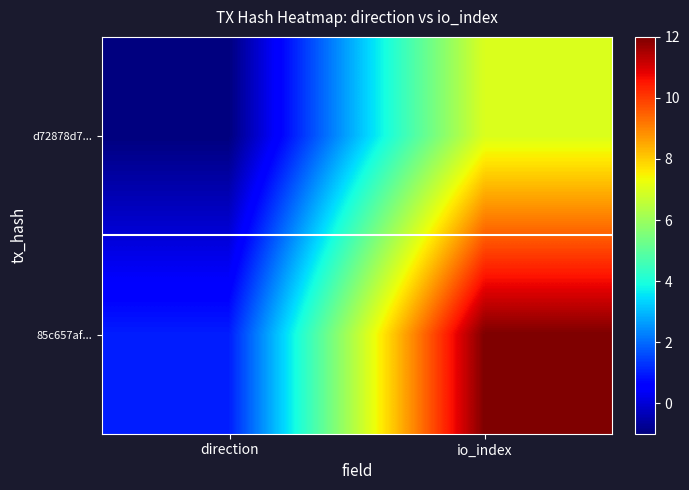

How many series are shown in this chart?

2